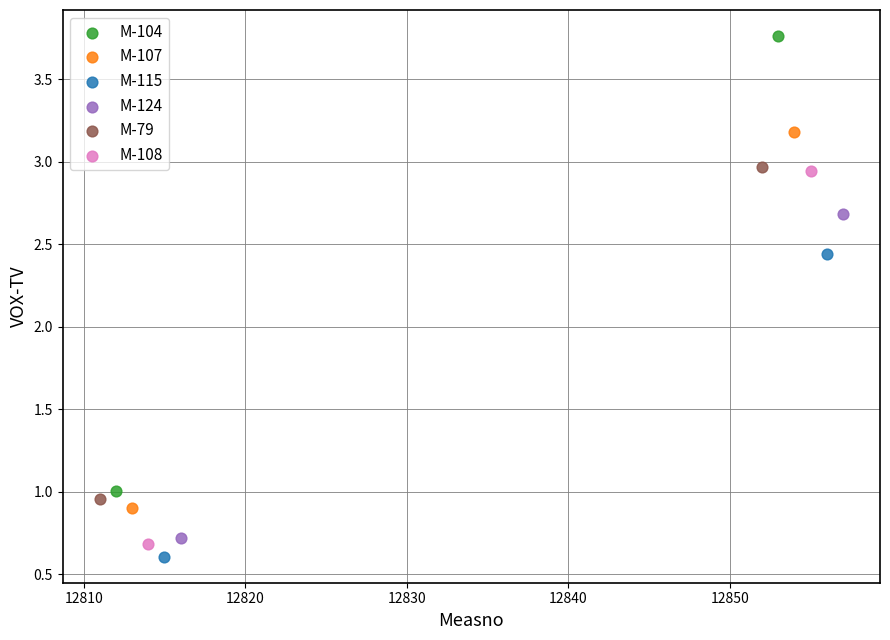

Which series has the widest spread of Y values?

M-104